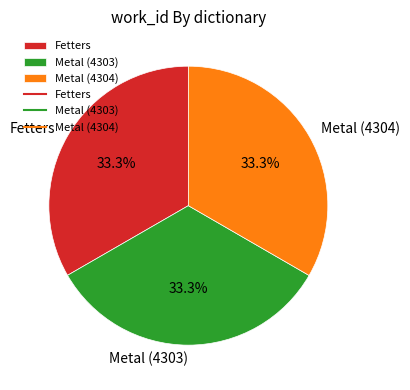

Does any single category account for the majority?

No